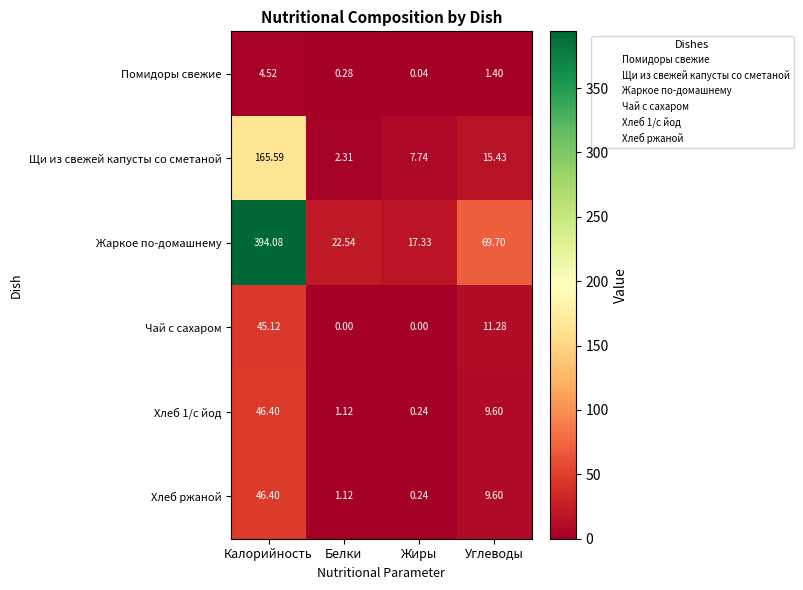

Which category has the lowest value in the Жаркое по-домашнему series?

Жиры